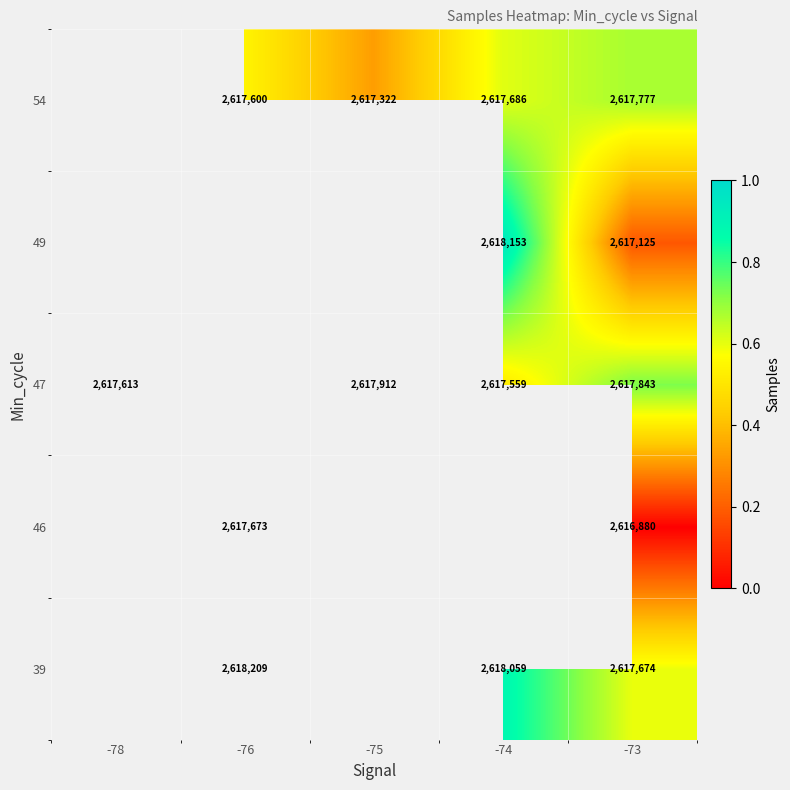

Is the value of 47 at -75 greater than the value of 54 at -76?

Yes